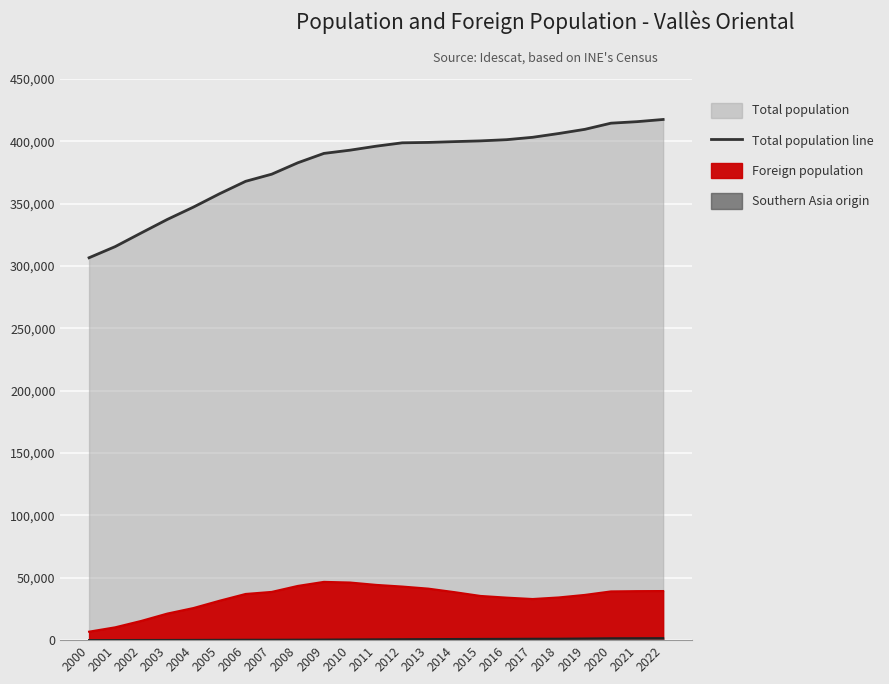

What is the ratio of the value at 2019 to the value at 2020?

1.0